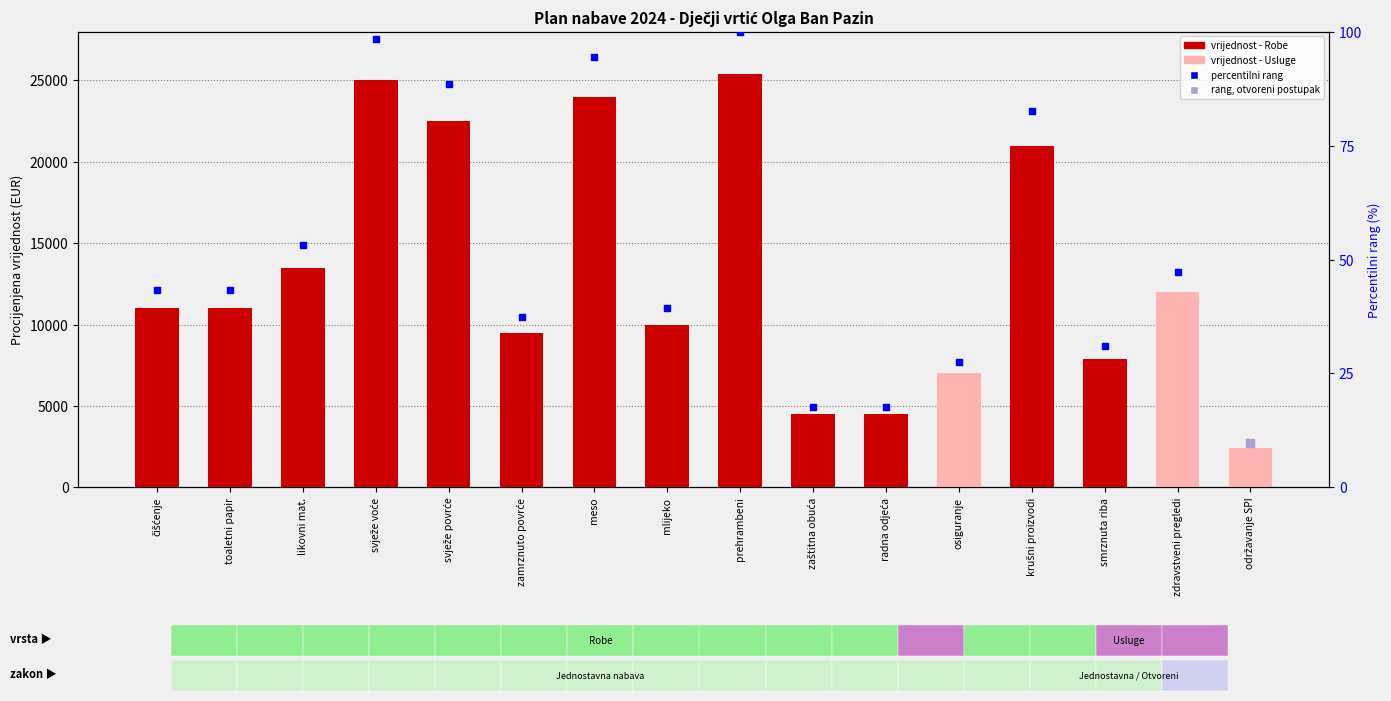

Which series has the largest total across all categories?

value (EUR)